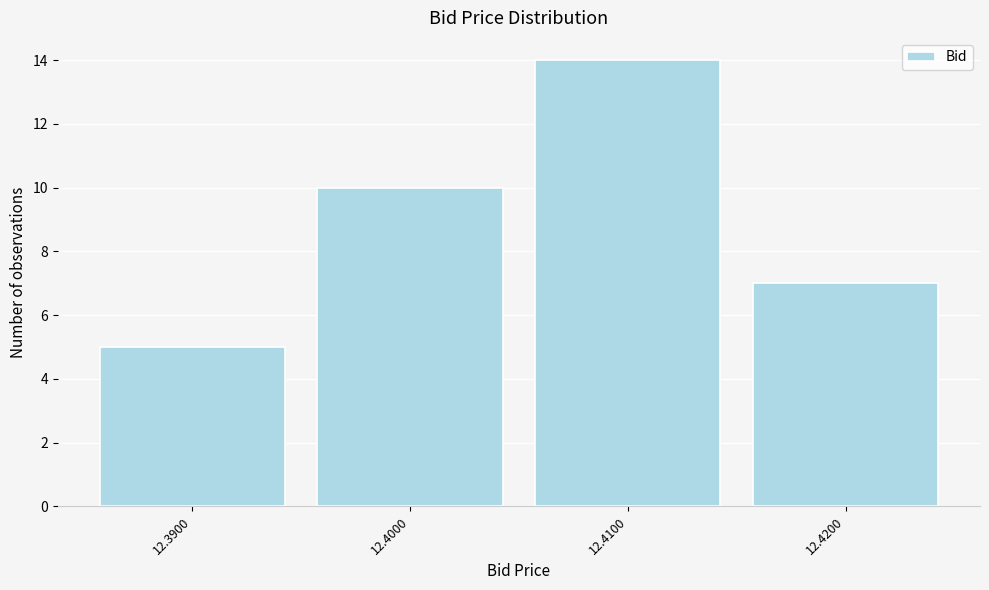

Which range on the x-axis has the tallest bar?

12.405 to 12.415